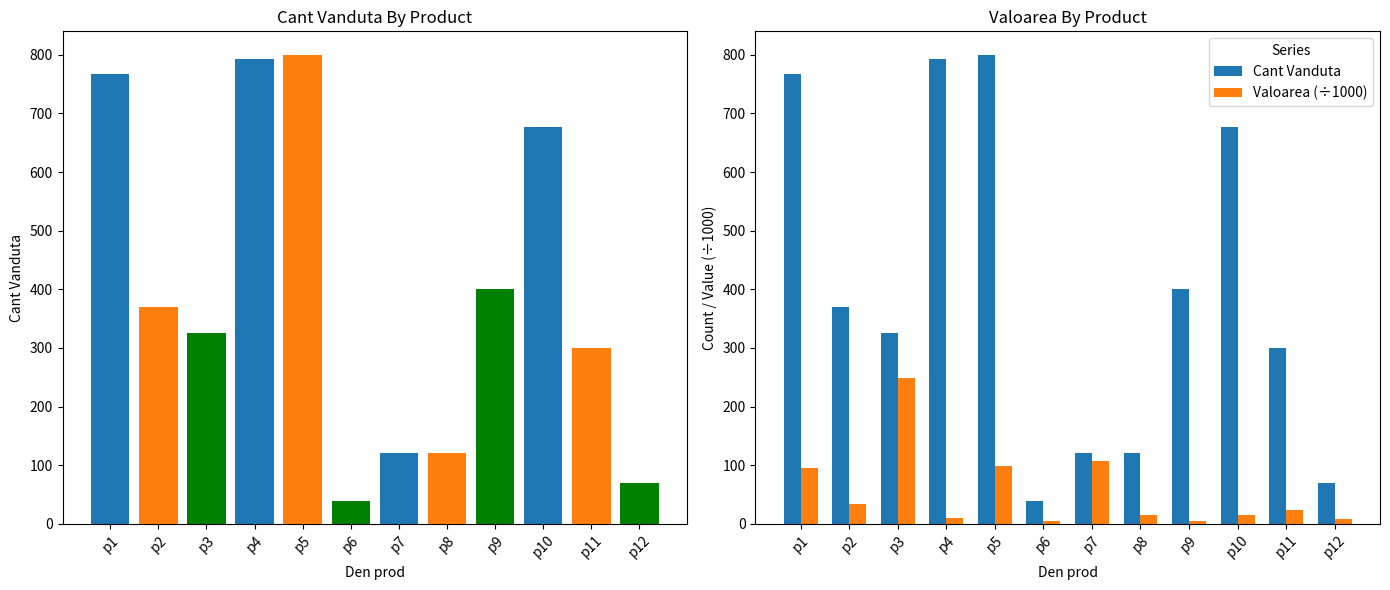

How many bars are there in each group?

2